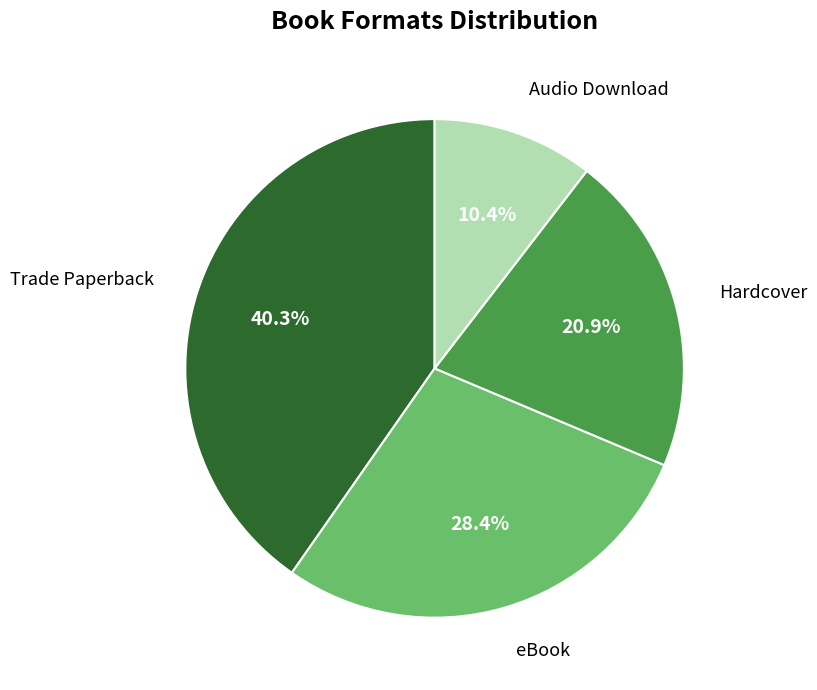

Does any single category account for the majority?

No